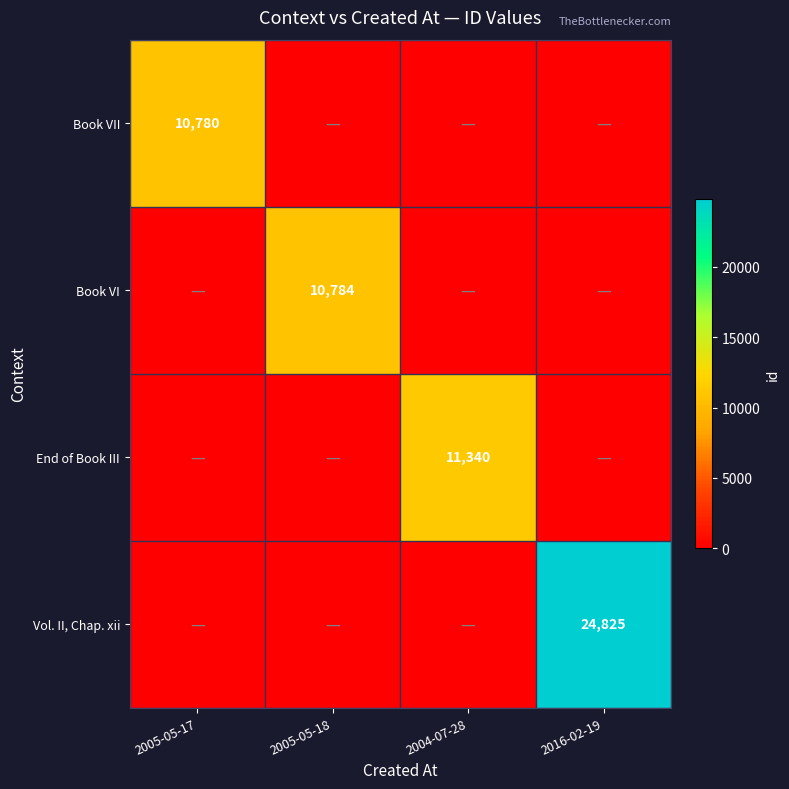

The value of Book VI at 2005-05-18 is 10784. True or false?

True